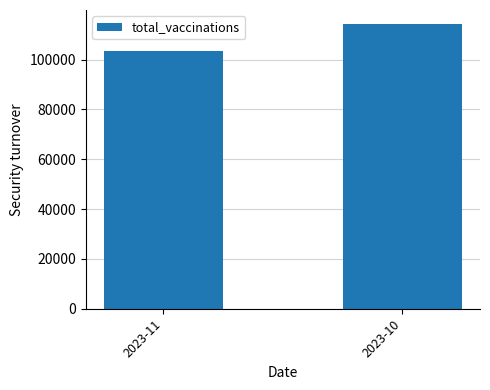

Which category has the highest value across all series?

2023-10